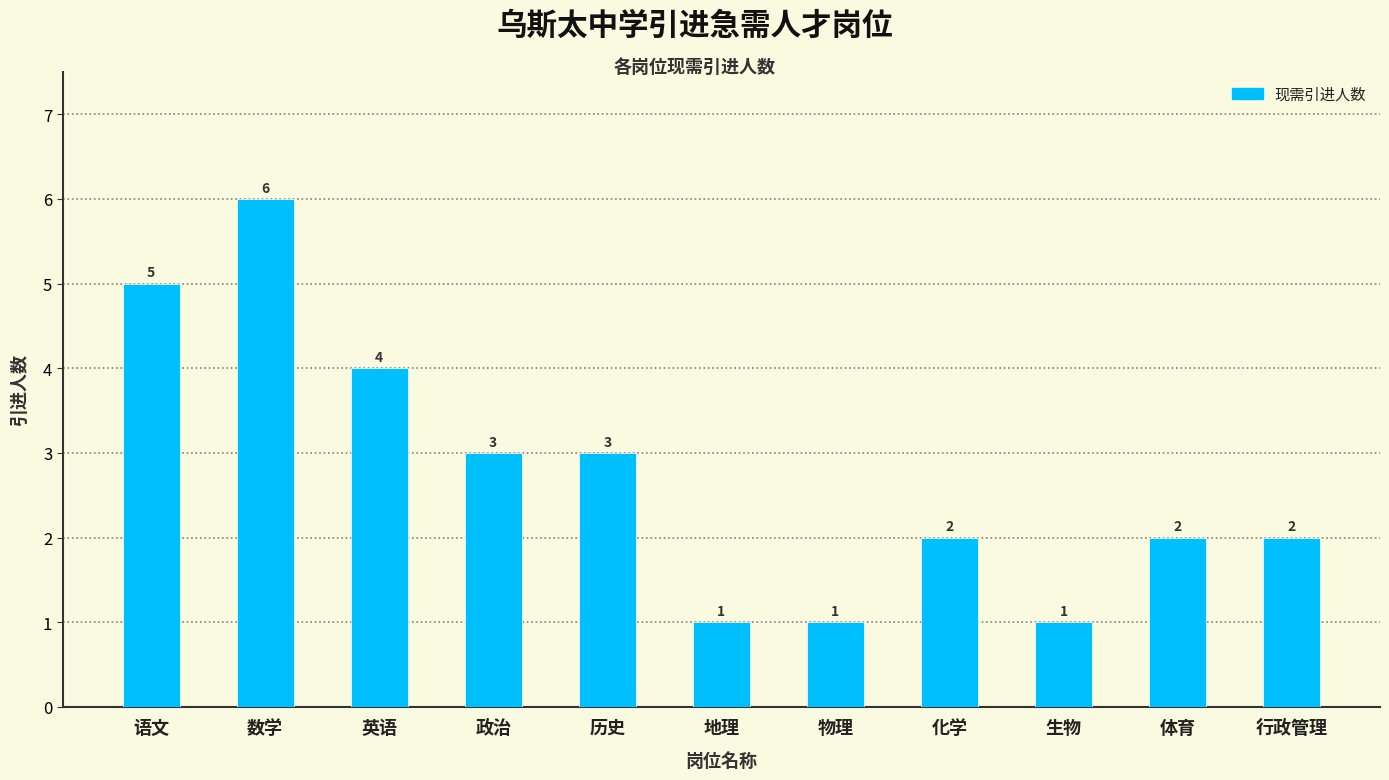

Is it true that the value at 英语 is 7?

False